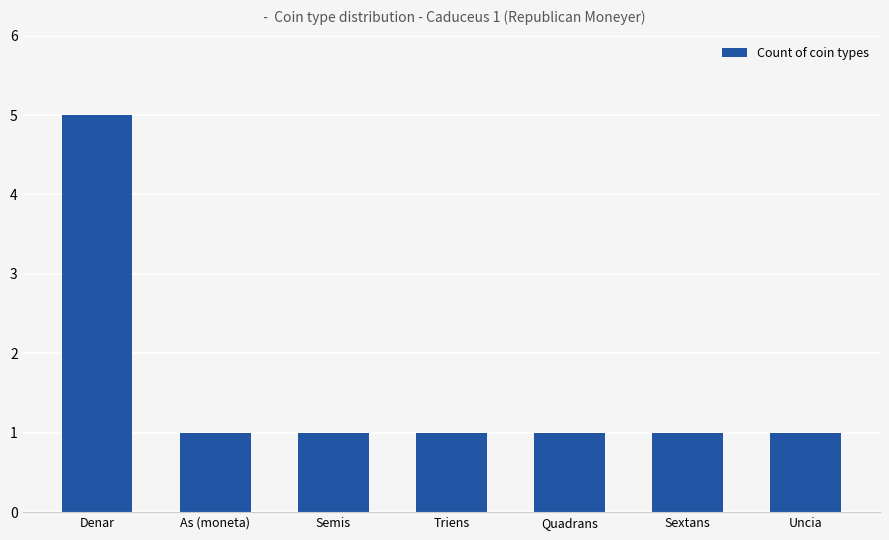

What position from the left is Semis?

3